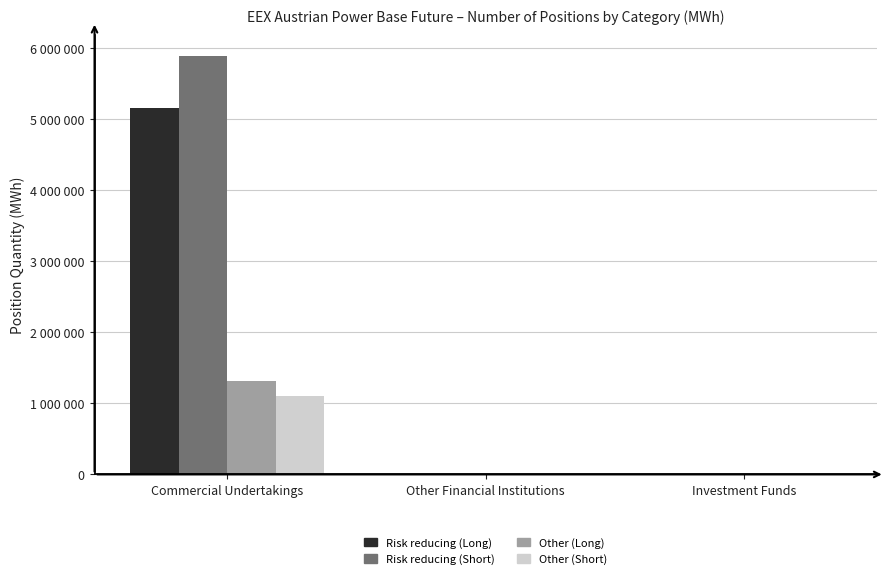

Are the bars grouped side by side (vs. stacked)?

Yes